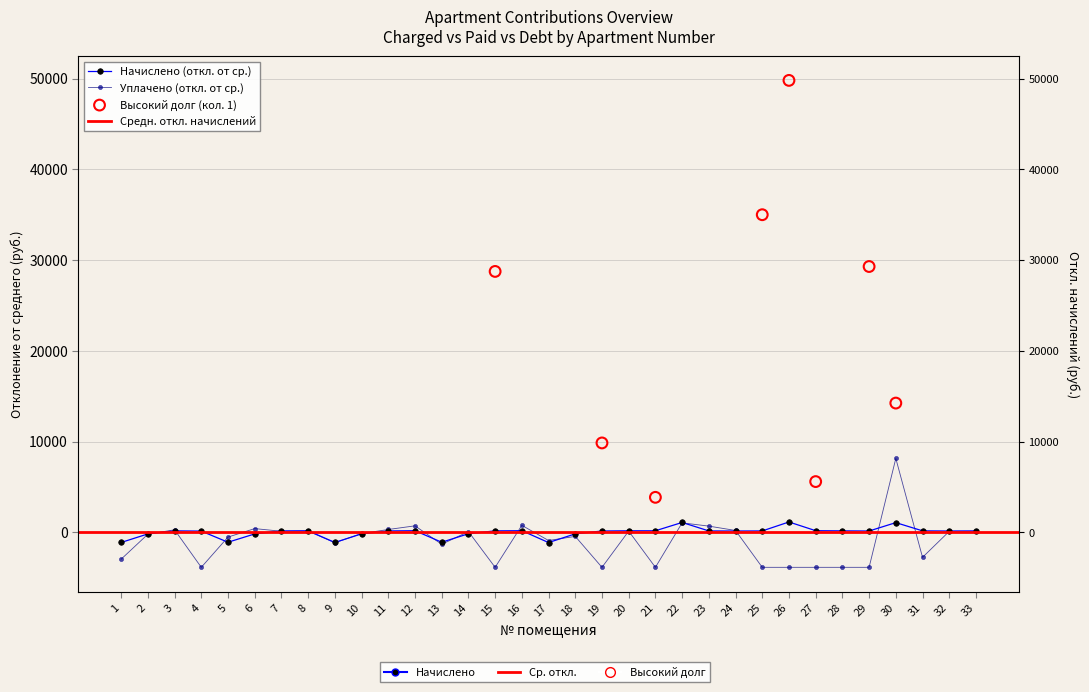

Which series has the largest Y range (max minus min)?

uplacheno